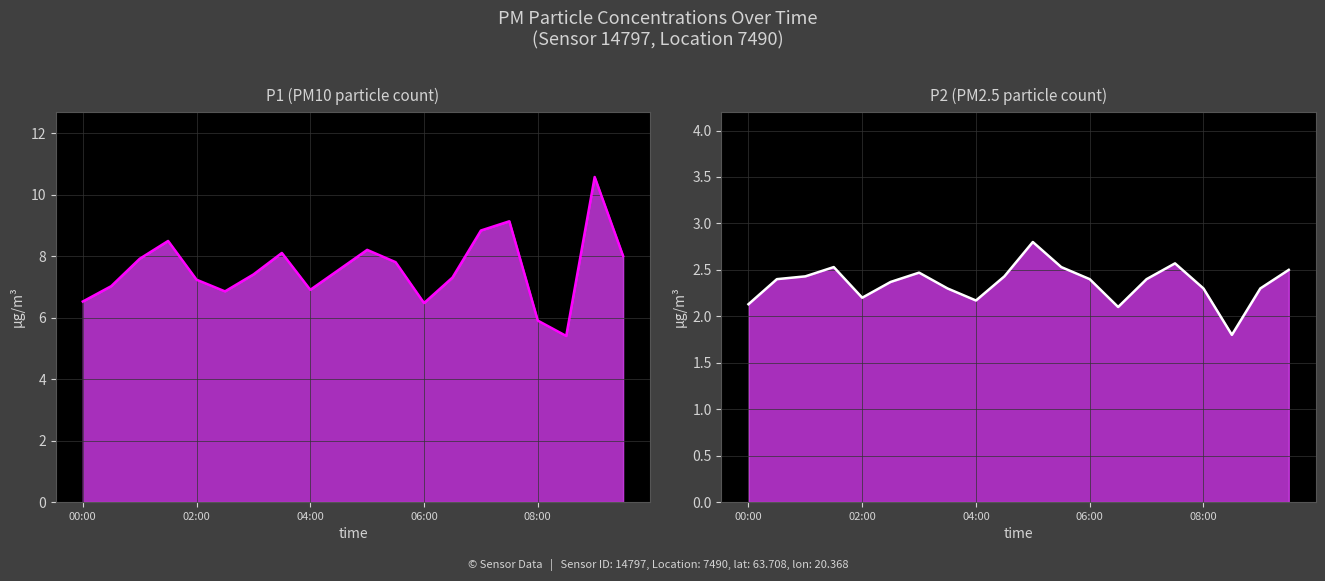

True or false: P1 has more than 1 points higher than both neighbors.

True